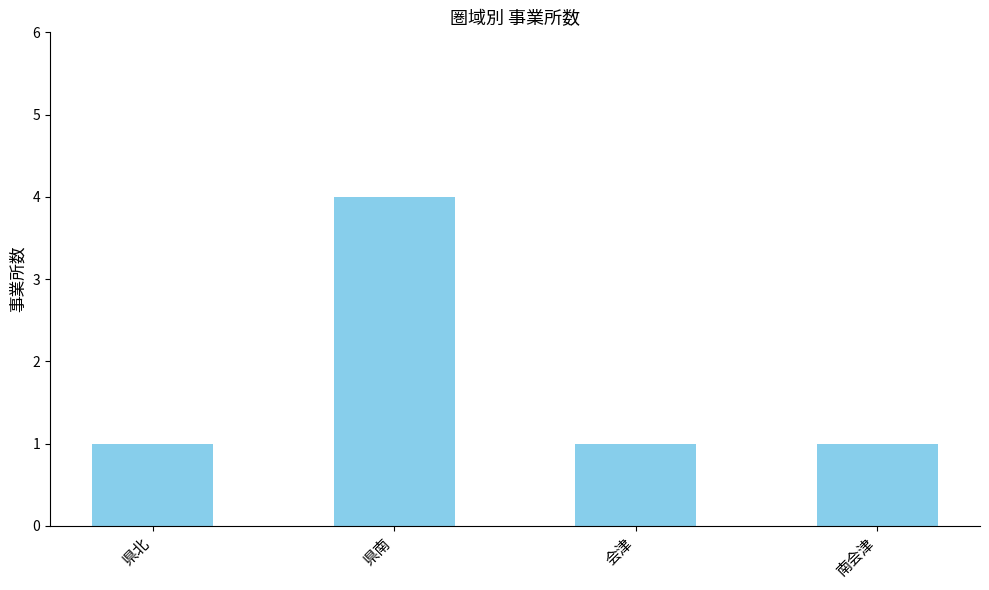

Reading left to right, what are all the values shown in this chart?

県北=1	県南=4	会津=1	南会津=1